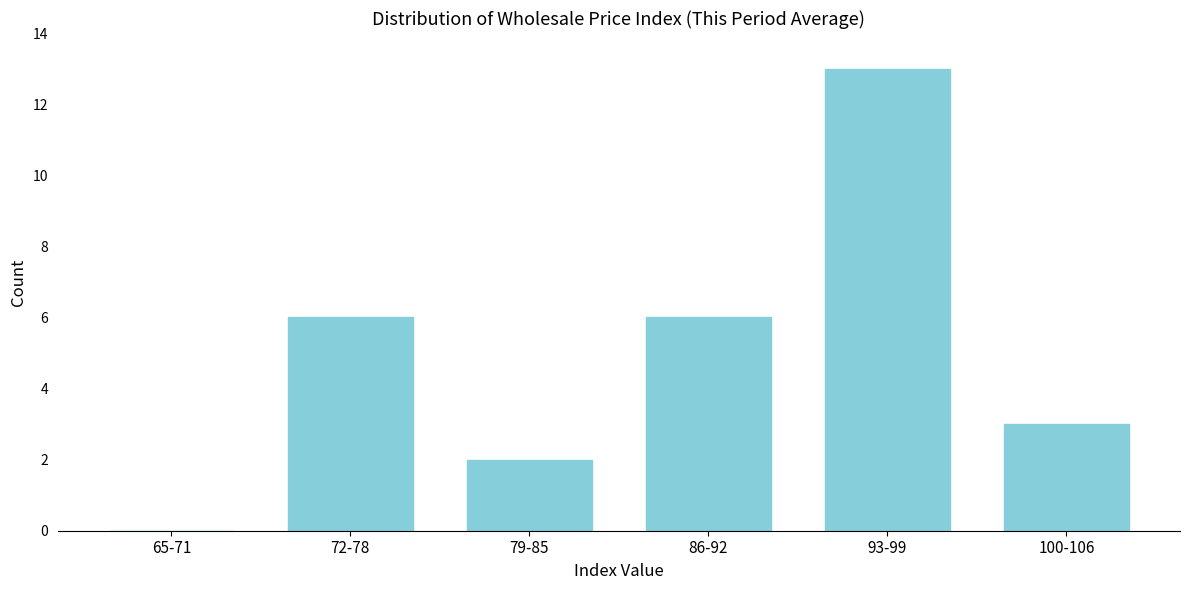

Reading left to right, extract all data points from this chart.

65-71=0	72-78=6	79-85=2	86-92=6	93-99=13	100-106=3